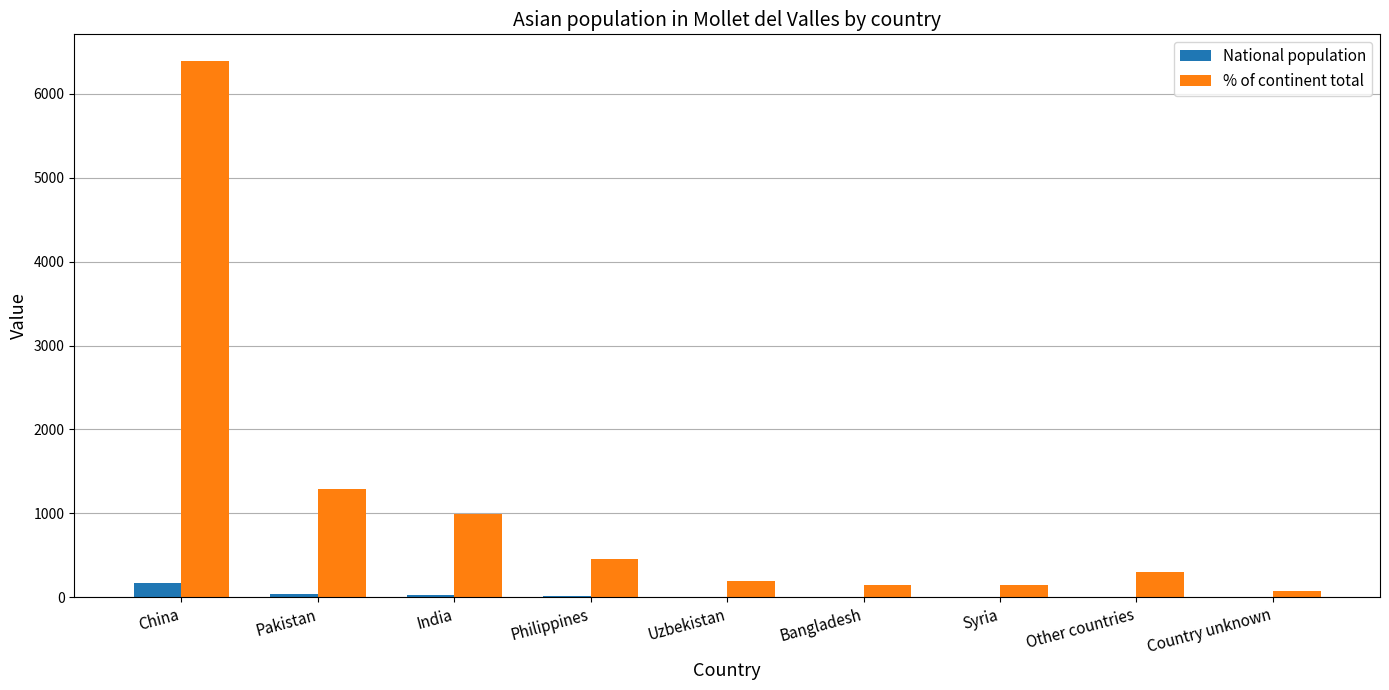

What are all the series names shown in the legend?

National population, % of continent total